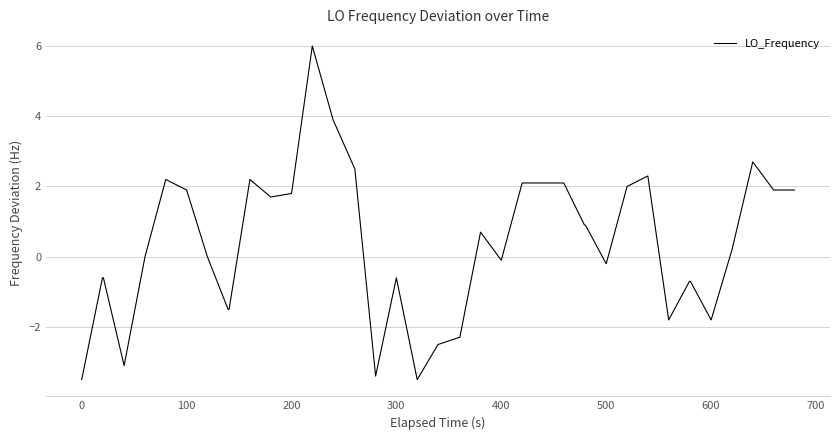

What is the average value?

0.3